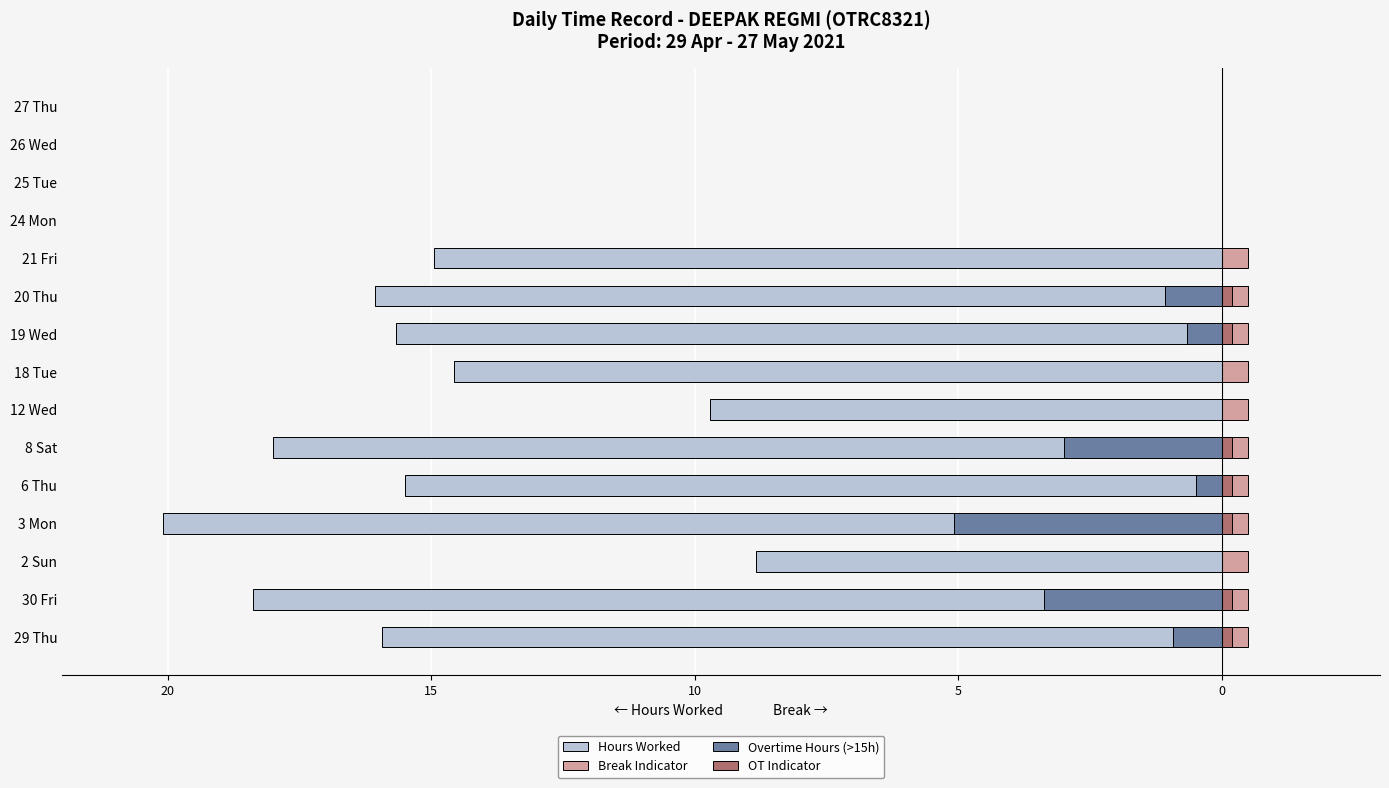

How many bars are there in each group?

4